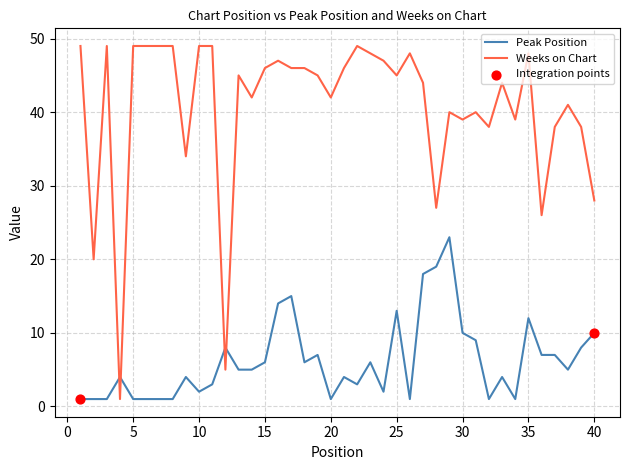

Which series has the largest range (max minus min)?

Weeks on Chart